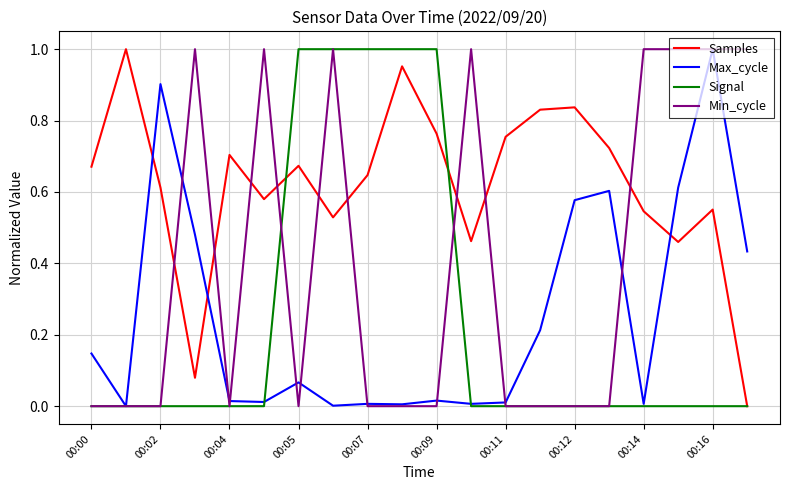

Which series has the largest total across all categories?

Samples